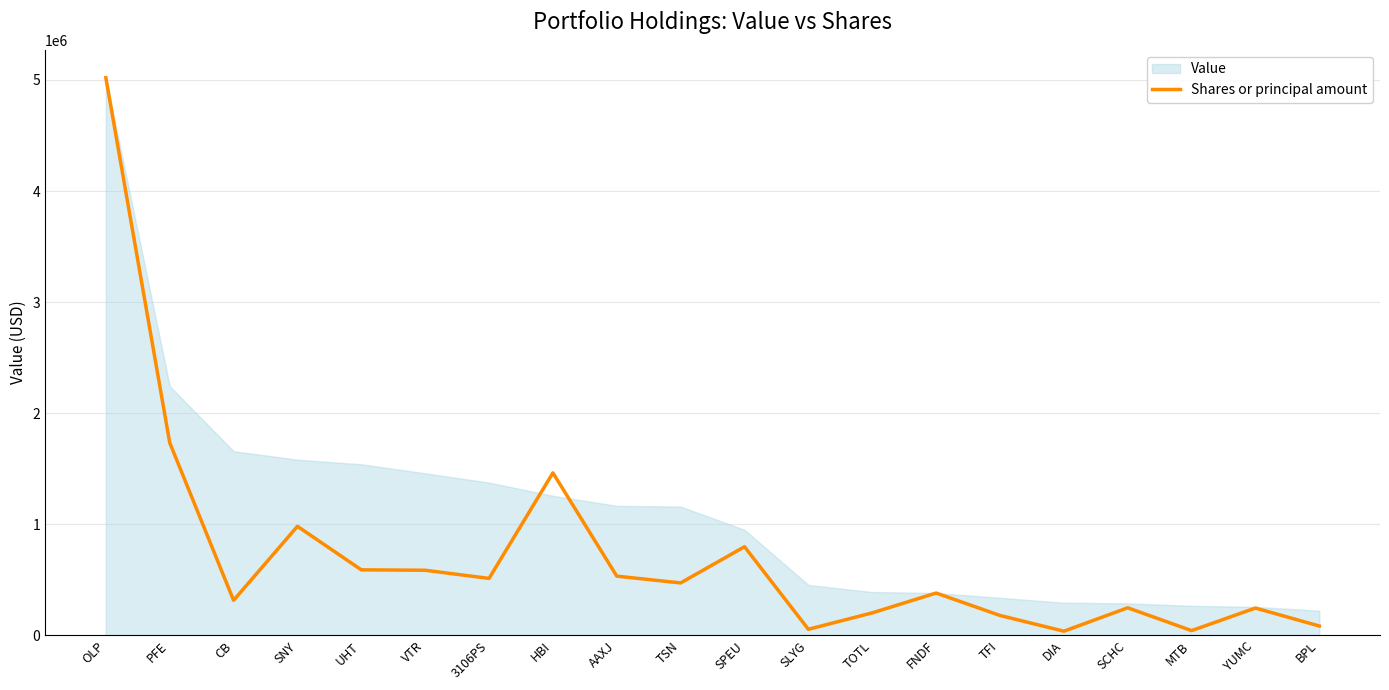

Reading left to right, extract all data points from this chart.

OLP=5020000.0	PFE=1734881.9	CB=315286.9	SNY=981730.0	UHT=589932.2	VTR=586064.0	3106PS=512793.4	HBI=1463075.1	AAXJ=533013.8	TSN=472026.1	SPEU=797862.8	SLYG=54758.2	TOTL=202530.2	FNDF=381047.1	TFI=179220.2	DIA=37451.6	SCHC=248220.6	MTB=42701.4	YUMC=245884.6	BPL=84146.8